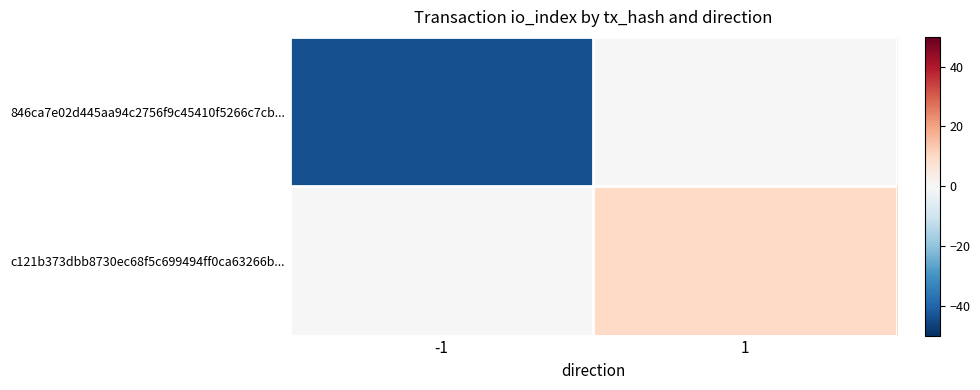

Which series has the largest total across all categories?

c121b373dbb8730ec68f5c699494ff0ca63266b...